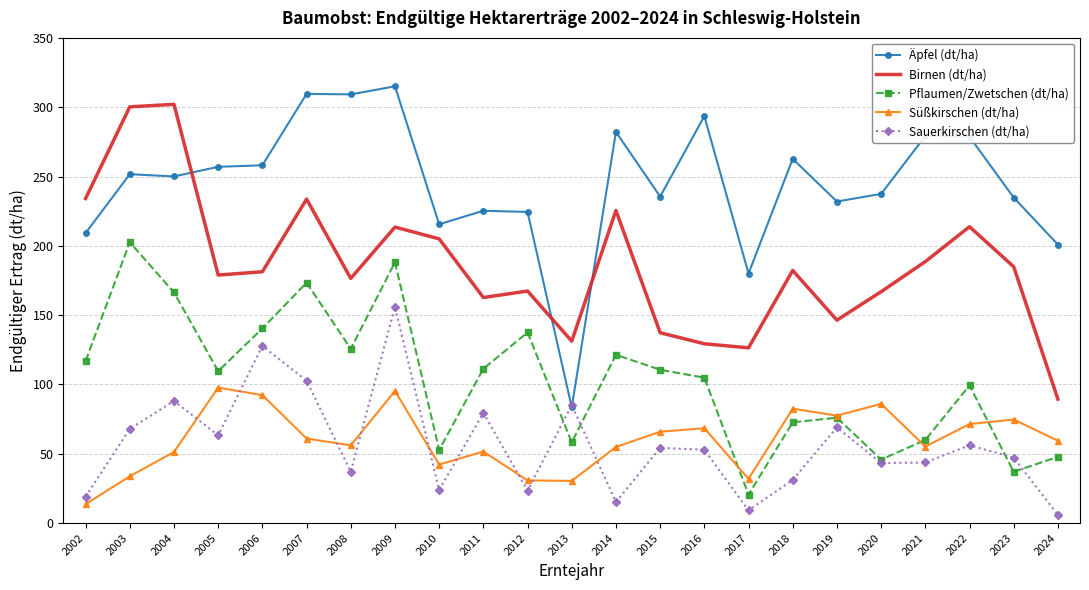

Is it true that Sauerkirschen (dt/ha) equals 19.5 at 2011?

False